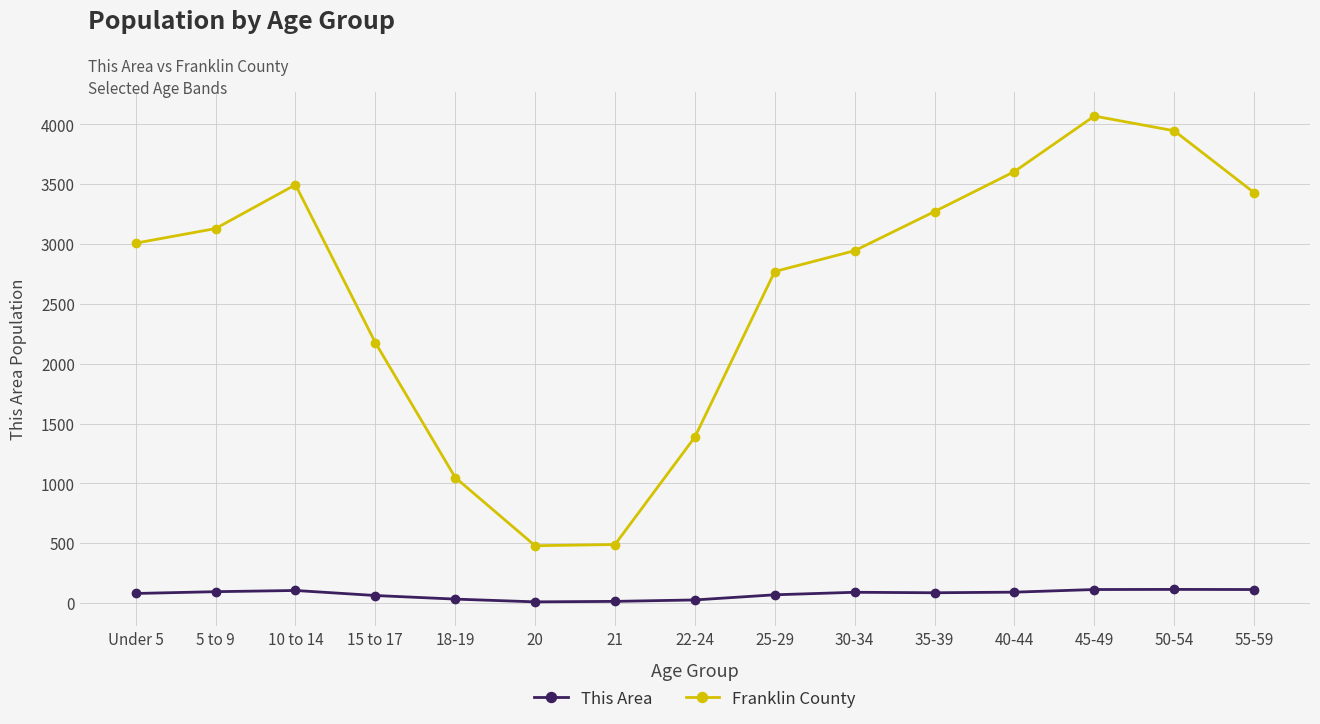

Which label corresponds to the largest value in the chart?

45-49